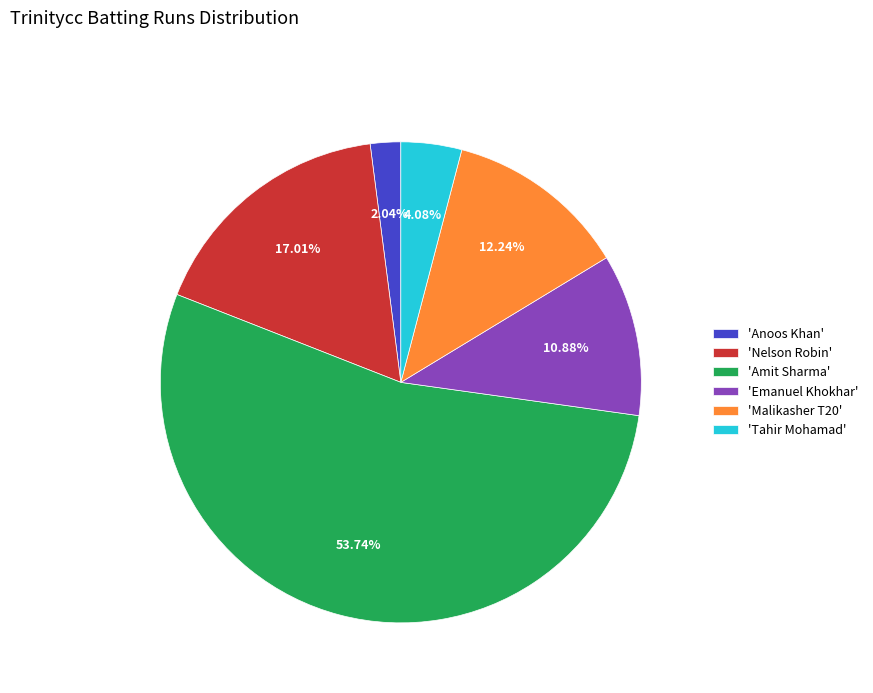

Which category accounts for the majority?

'Amit Sharma'